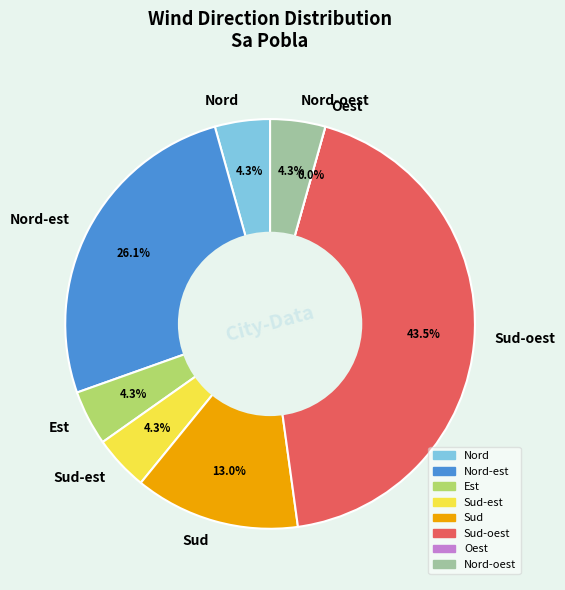

Which category has the smallest portion of the pie?

Oest